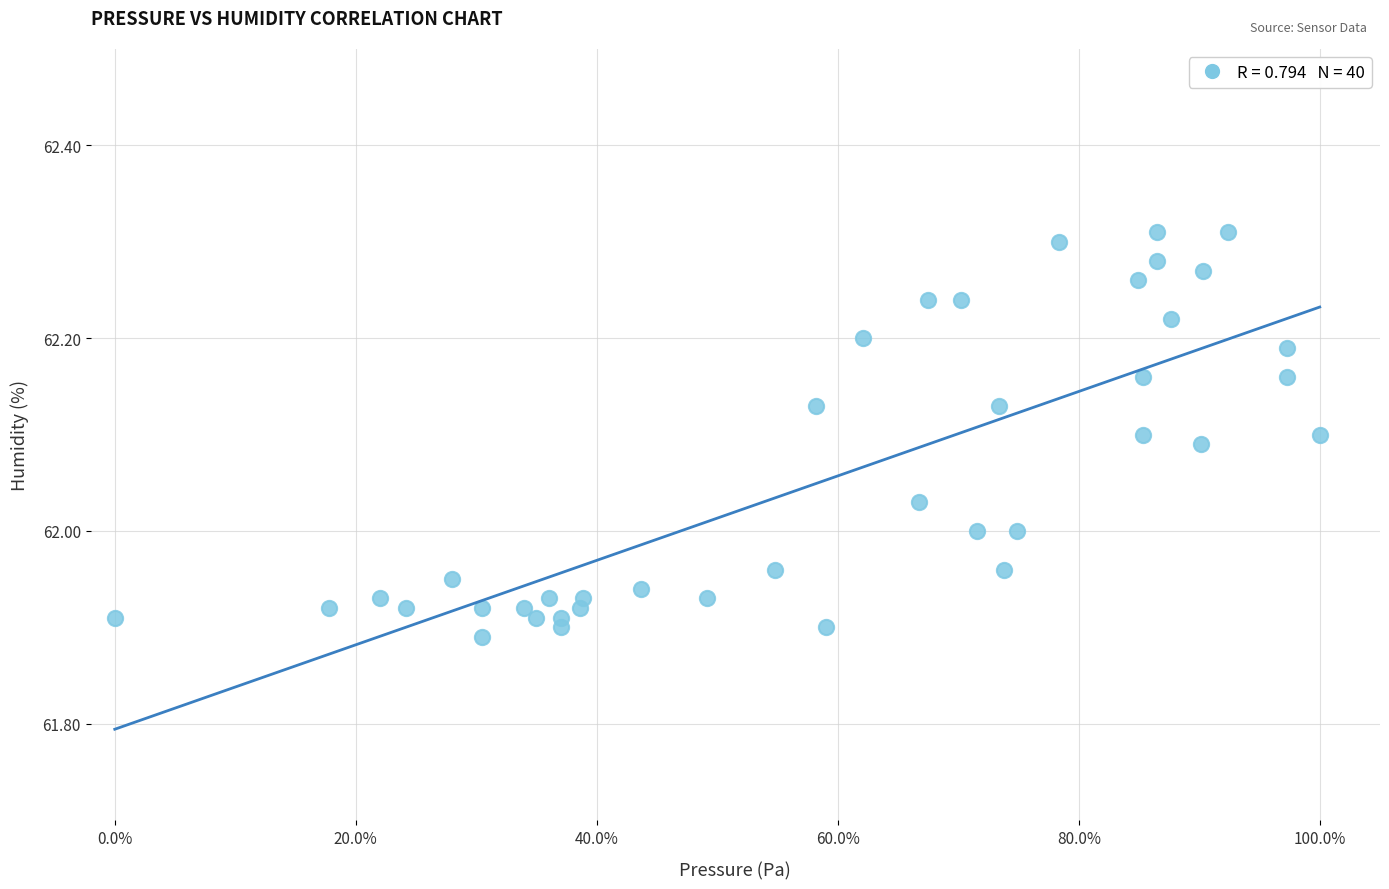

What is the range of Y values (max minus min)?

0.4